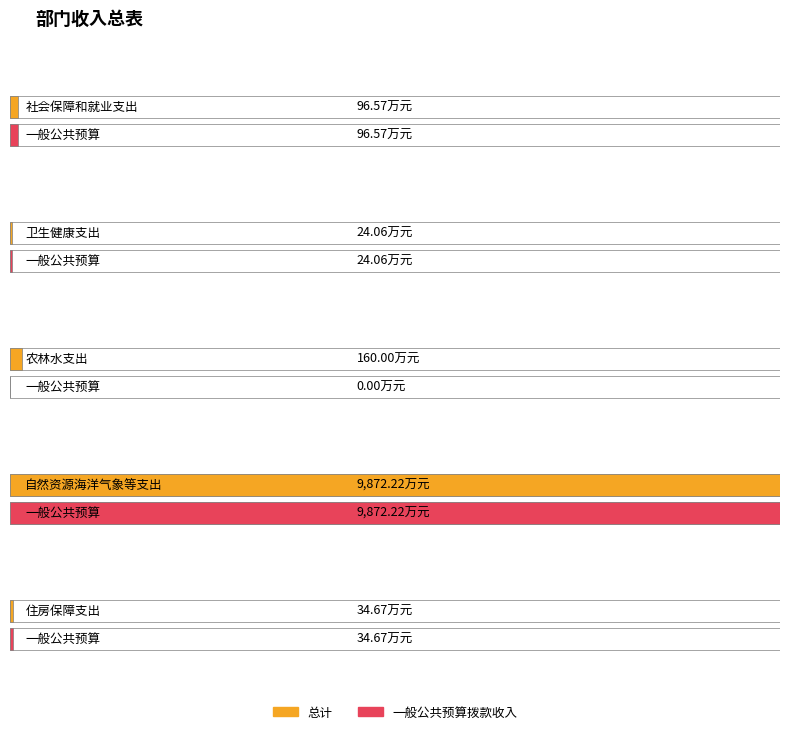

Is it true that 总计 equals 14.8 at 住房保障支出?

False